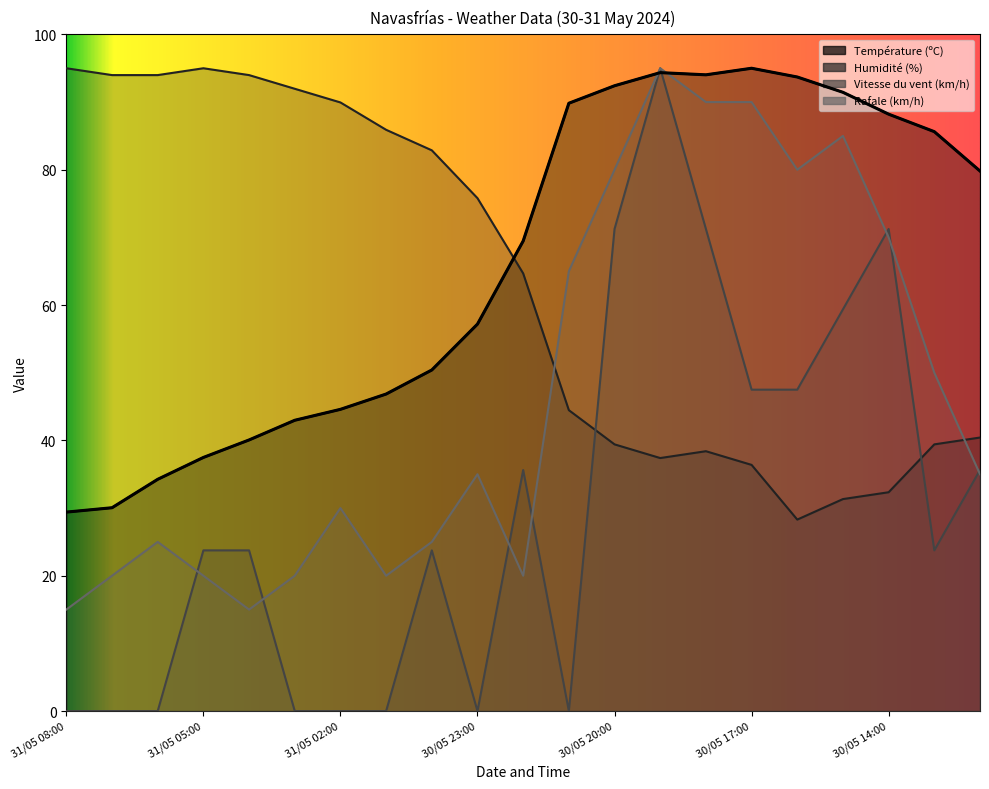

What is the average value of the Température (ºC) series?

66.1